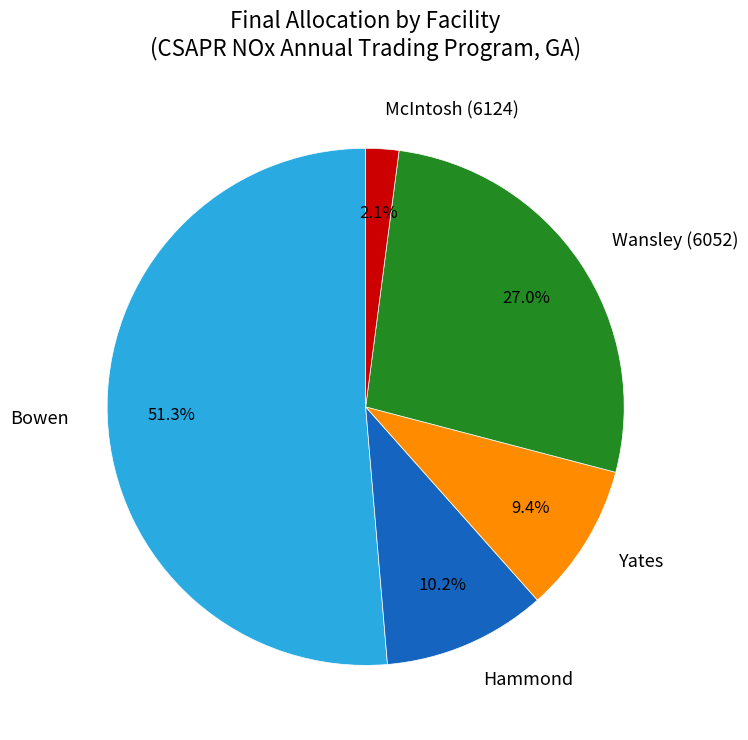

Is it true that Yates is 4% of the pie?

False